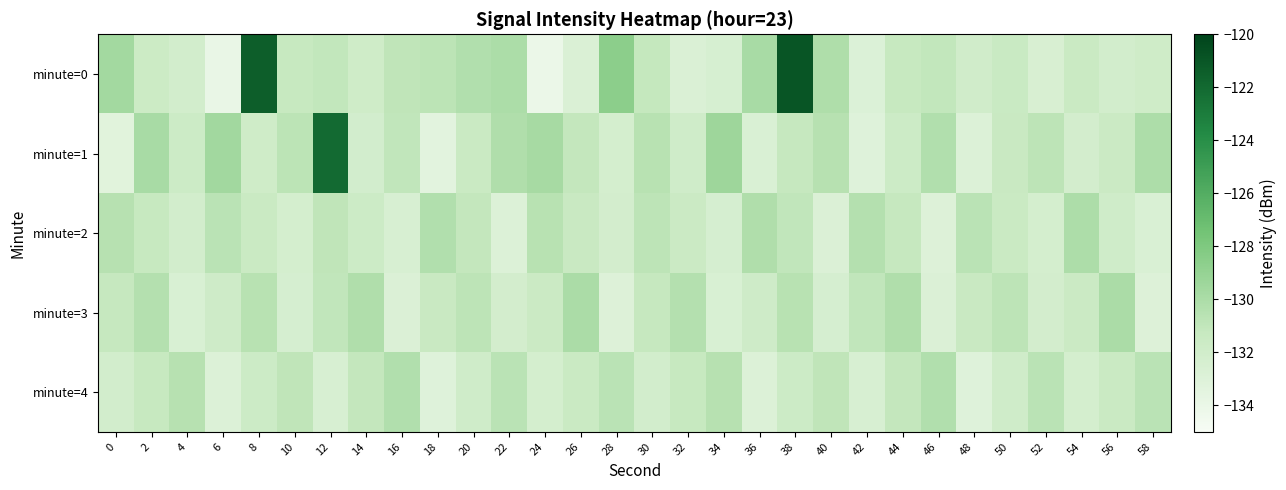

What is the greatest value displayed?

-121.0